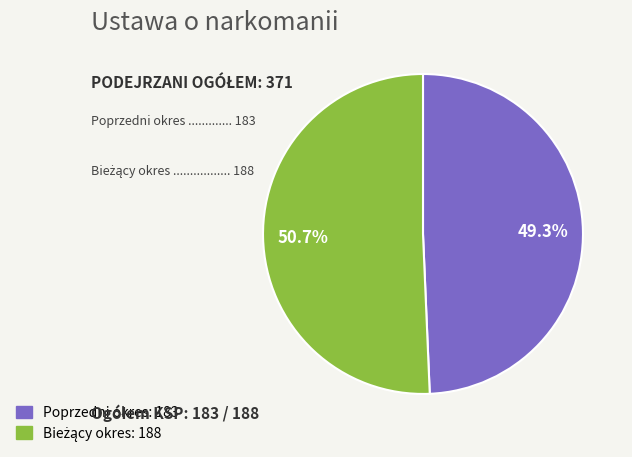

Does any single category account for the majority?

Yes